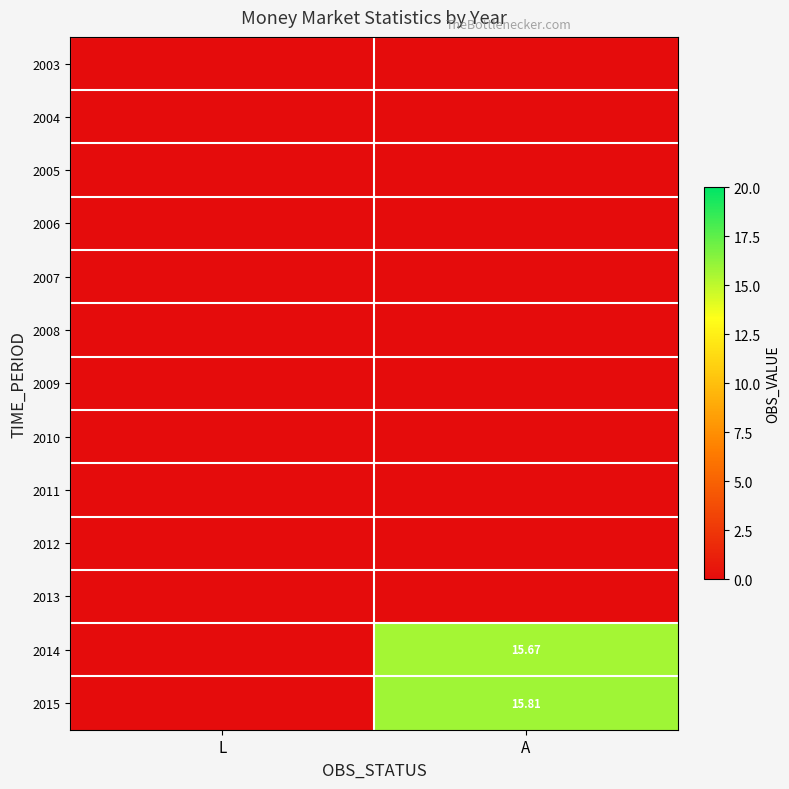

Which label corresponds to the largest value in the chart?

A